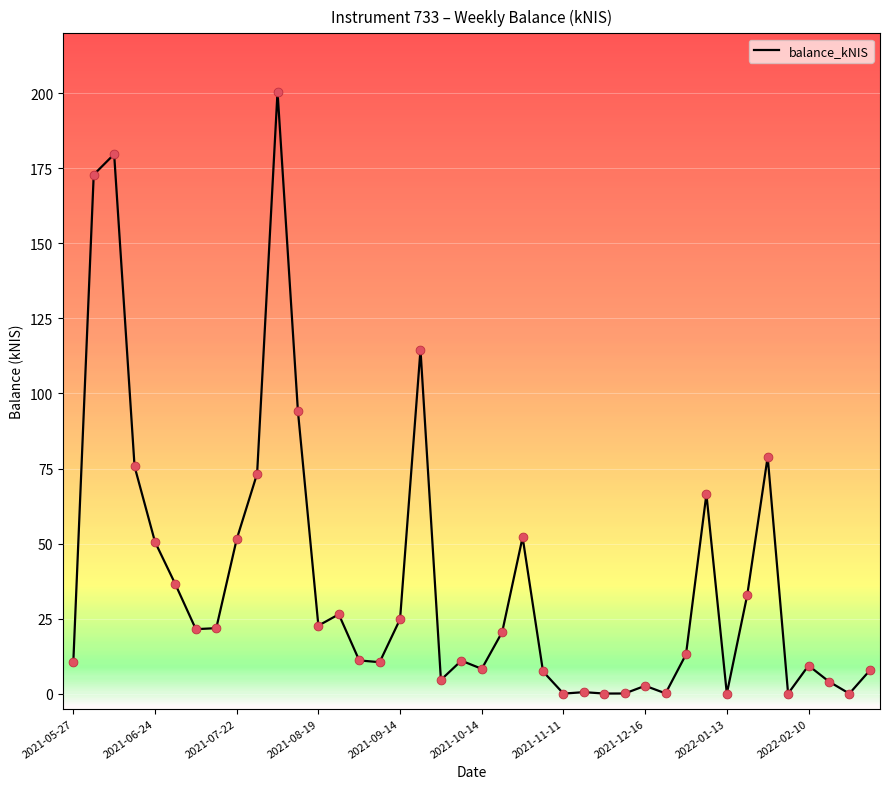

What is the greatest value displayed?

200.6